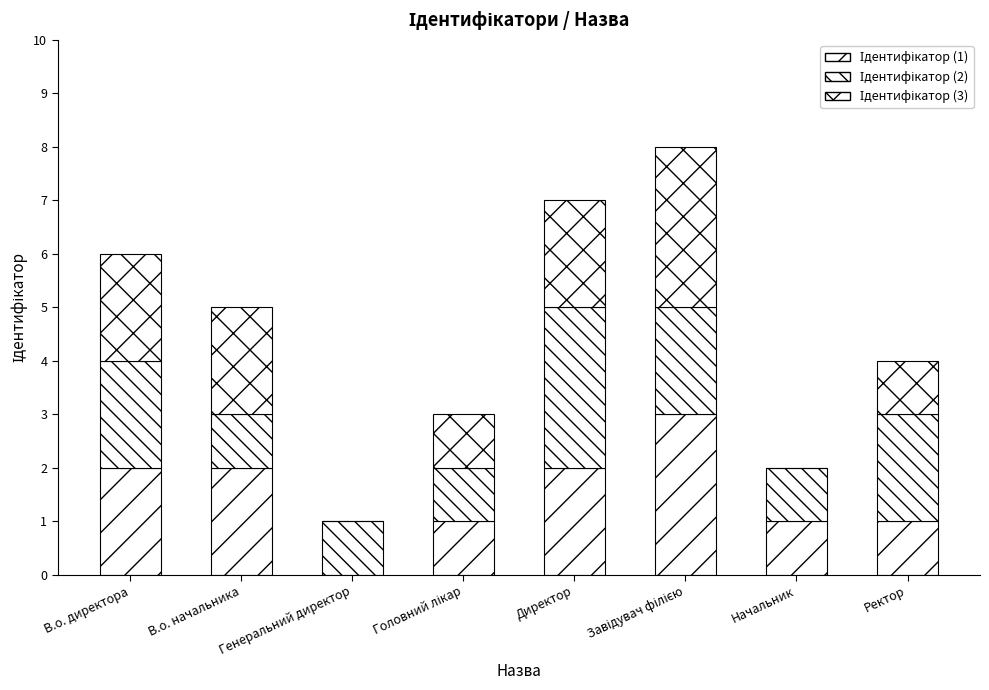

What is the label of the 2nd bar from the right?

Начальник